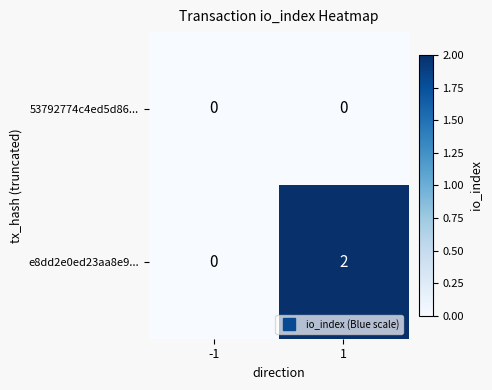

Reading left to right, what are all the values shown in this chart?

53792774c4ed5d86...: -1=0	1=0
e8dd2e0ed23aa8e9...: -1=0	1=2